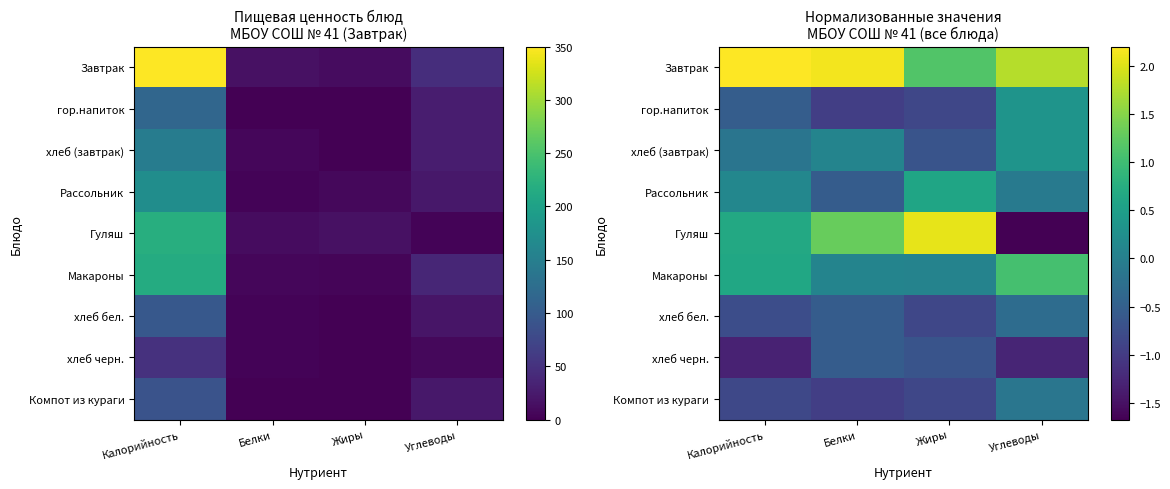

Between Калорийность and Углеводы, which series saw the biggest shift?

Гуляш